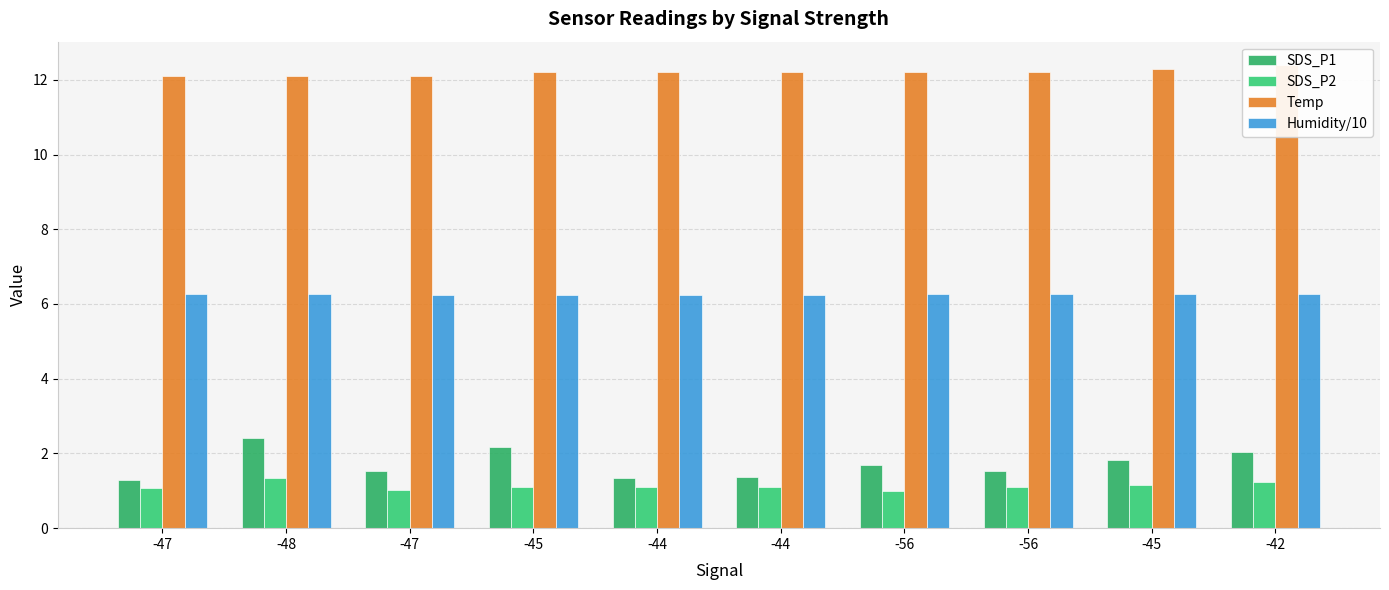

Reading right to left, list all the values displayed in this chart.

SDS_P1: -42=2.0	-45=1.8	-56=1.5	-56=1.7	-44=1.4	-44=1.4	-45=2.2	-47=1.5	-48=2.4	-47=1.3
SDS_P2: -42=1.2	-45=1.1	-56=1.1	-56=1.0	-44=1.1	-44=1.1	-45=1.1	-47=1.0	-48=1.3	-47=1.1
Temp: -42=12.4	-45=12.3	-56=12.2	-56=12.2	-44=12.2	-44=12.2	-45=12.2	-47=12.1	-48=12.1	-47=12.1
Humidity/10: -42=6.3	-45=6.3	-56=6.3	-56=6.3	-44=6.2	-44=6.2	-45=6.2	-47=6.2	-48=6.3	-47=6.3